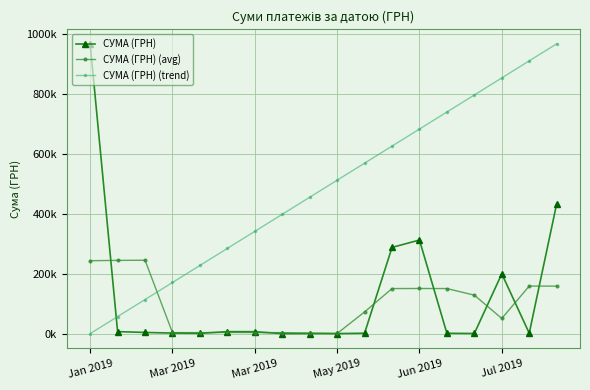

What are all the series names shown in the legend?

СУМА (ГРН), СУМА (ГРН) (avg), СУМА (ГРН) (trend)